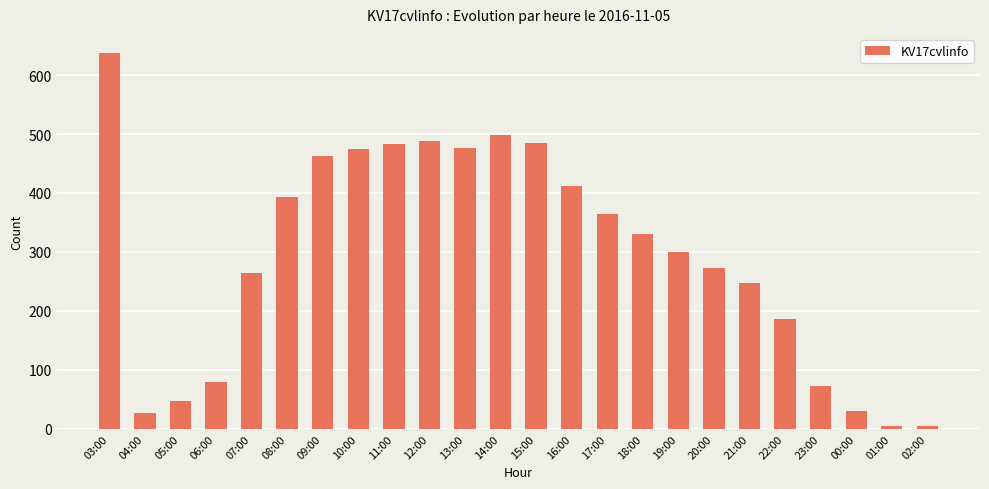

What is the difference between the maximum and second lowest values?

634